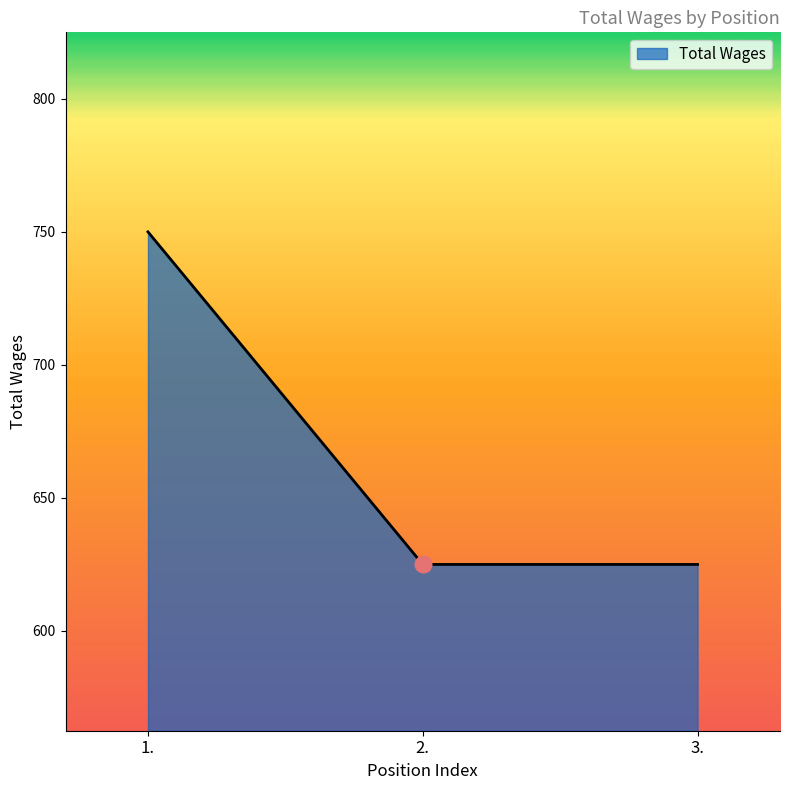

How many values are between 625 and 750?

3